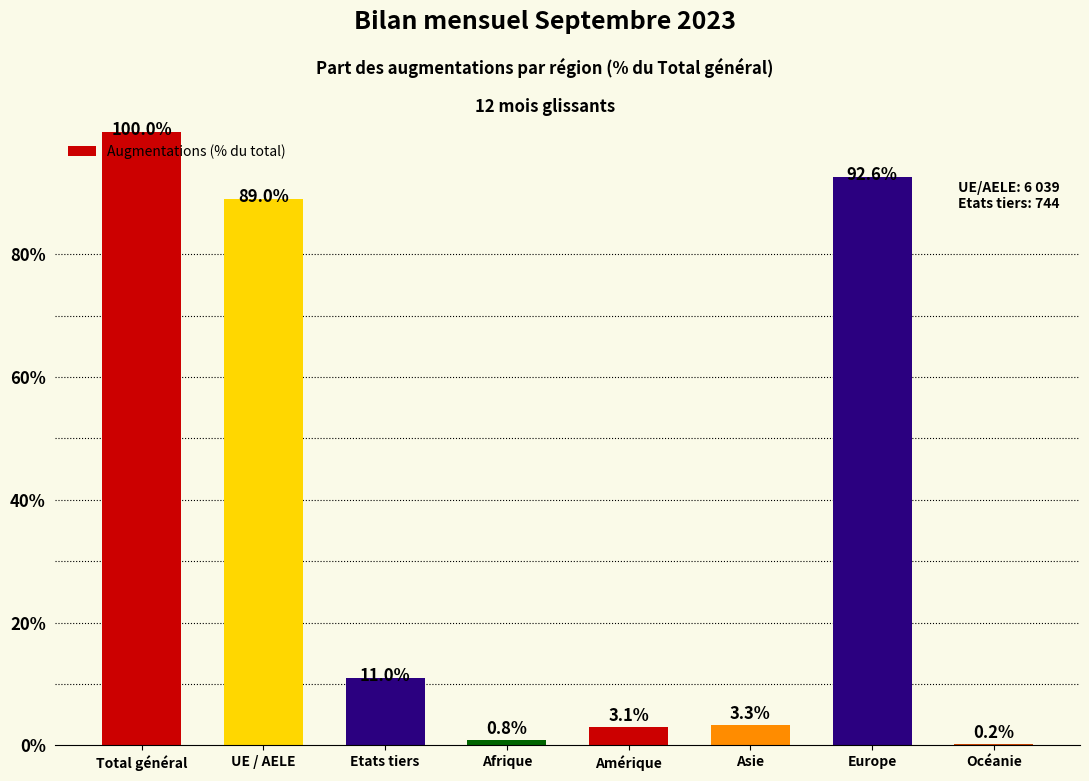

What is the maximum value shown in the chart?

100.0